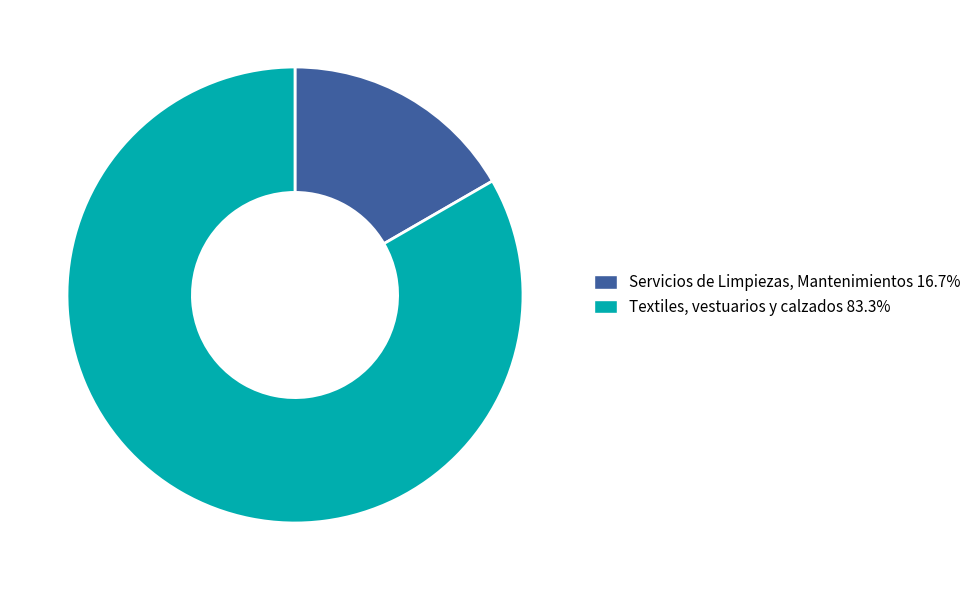

Between Servicios de Limpiezas, Mantenimientos and Textiles, vestuarios y calzados, which is larger?

Textiles, vestuarios y calzados